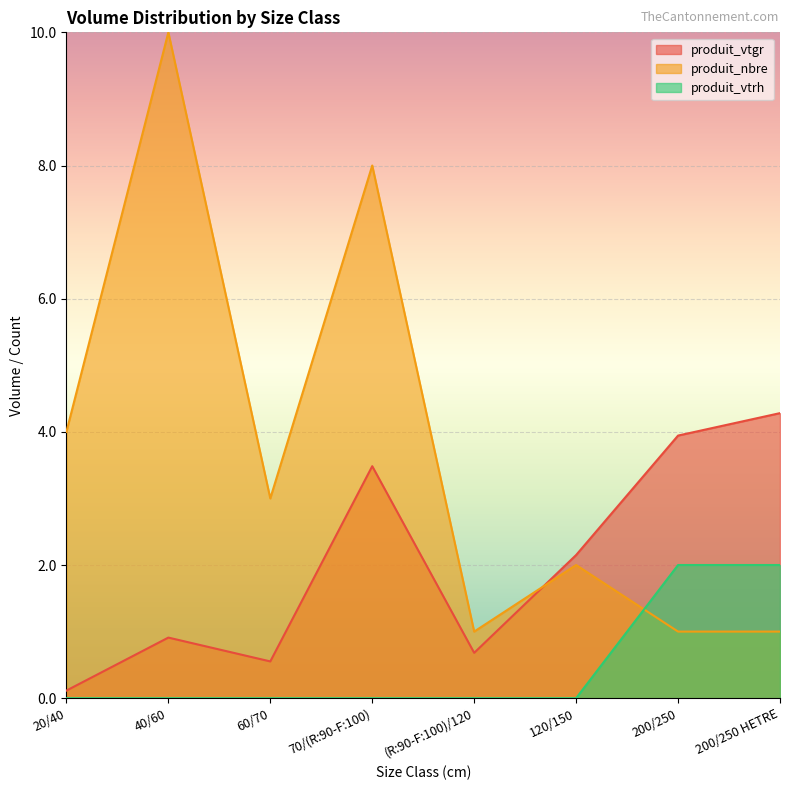

At which label does produit_nbre first exceed 3?

20/40